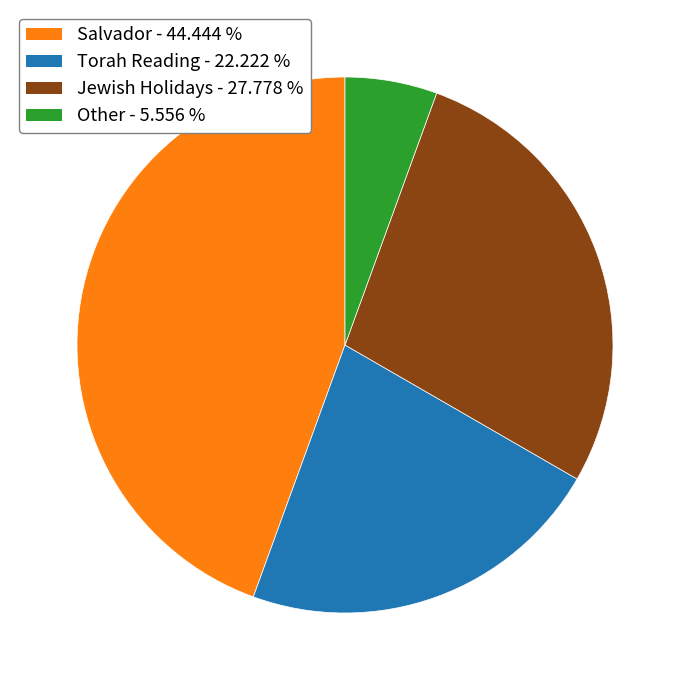

Is there any slice that represents more than half of the pie?

No